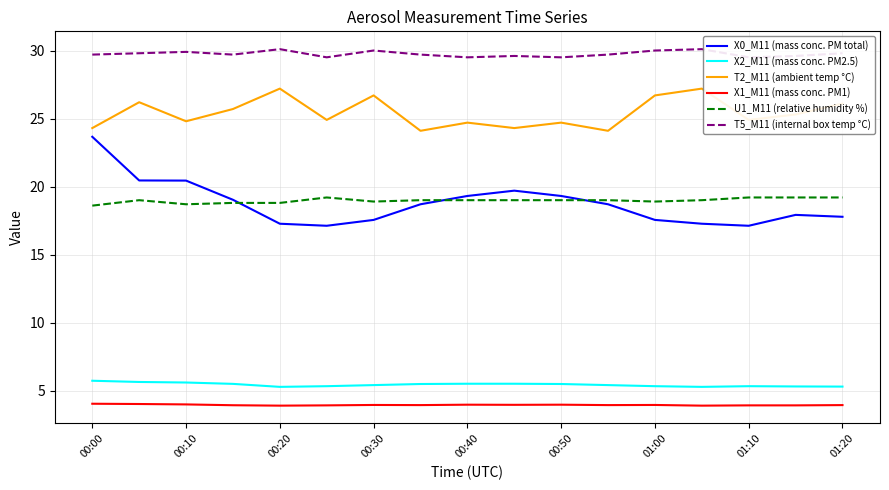

The value of X0_M11 (mass conc. PM total) at 00:50 is 32.8. True or false?

False